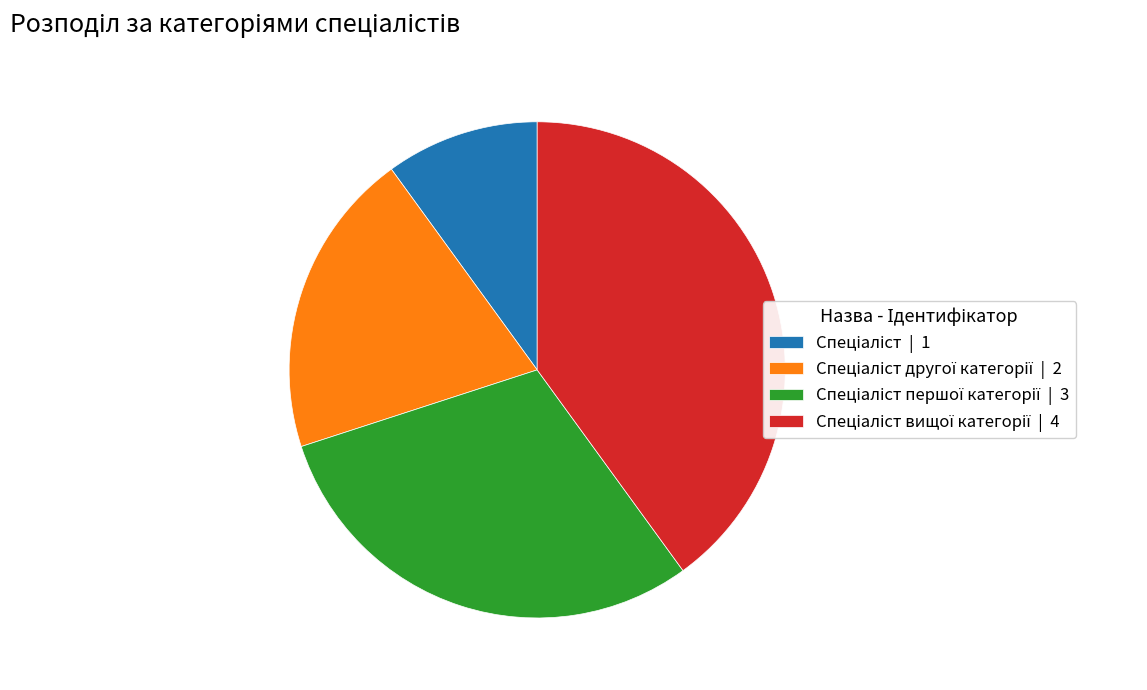

Is there a majority slice in this chart?

No